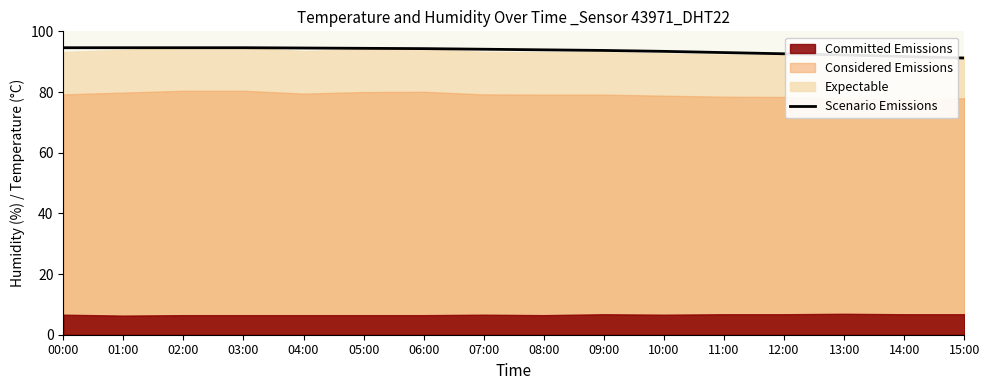

The value of Scenario Emissions at 08:00 is 93.9. True or false?

True